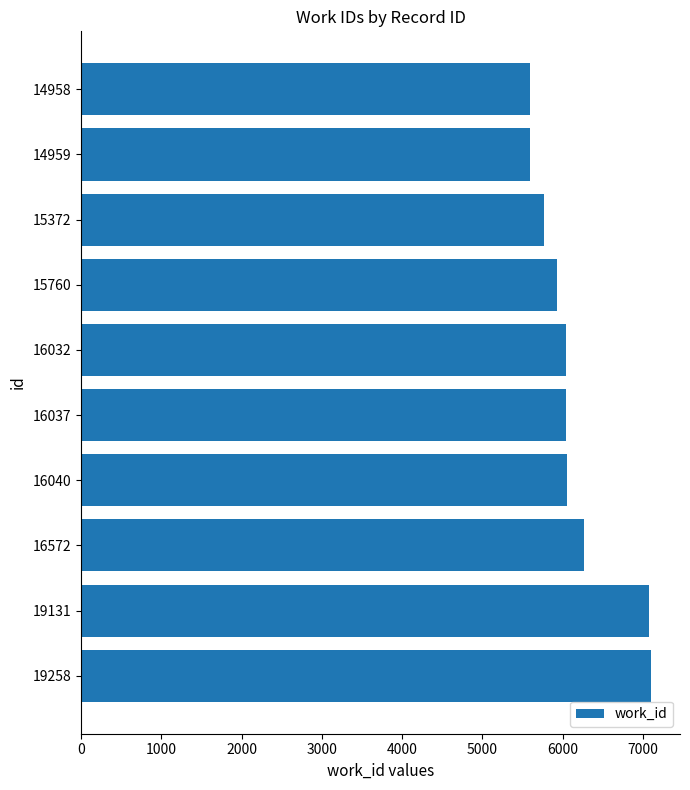

What is the change in value from 15372 to 16032?

+277